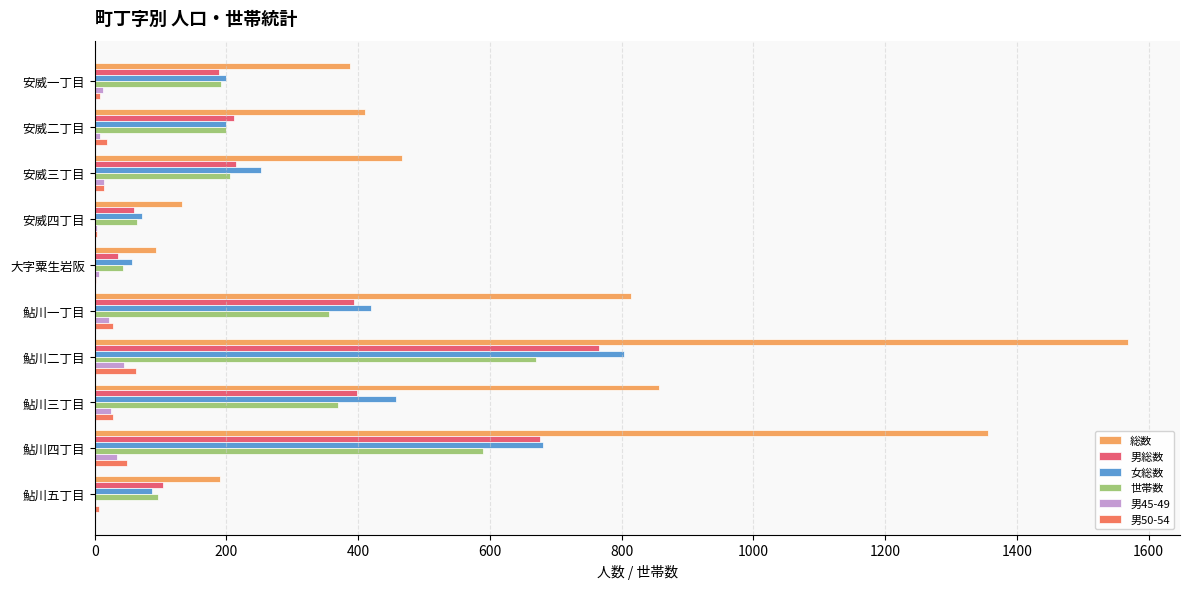

Reading left to right, what are all the values shown in this chart?

総数: 387	411	467	132	93	814	1569	856	1356	190
男総数: 188	212	214	60	36	394	766	398	676	103
女総数: 199	199	253	72	57	420	803	458	680	87
世帯数: 191	200	206	64	43	355	670	370	590	96
男45-49: 13	8	14	4	7	22	44	24	34	1
男50-54: 8	19	14	4	2	28	63	27	49	6